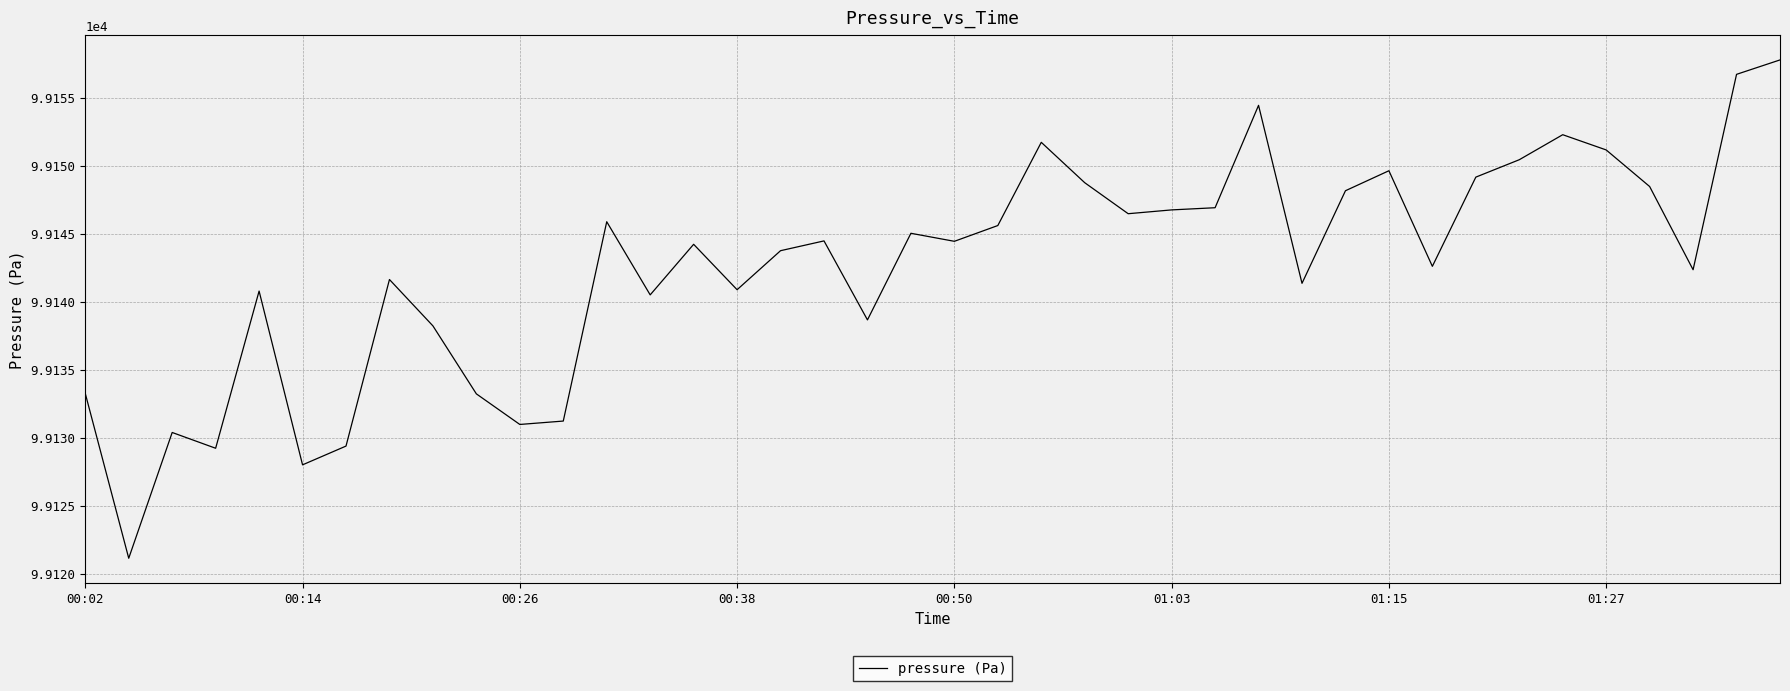

What is the smallest value displayed?

99121.2